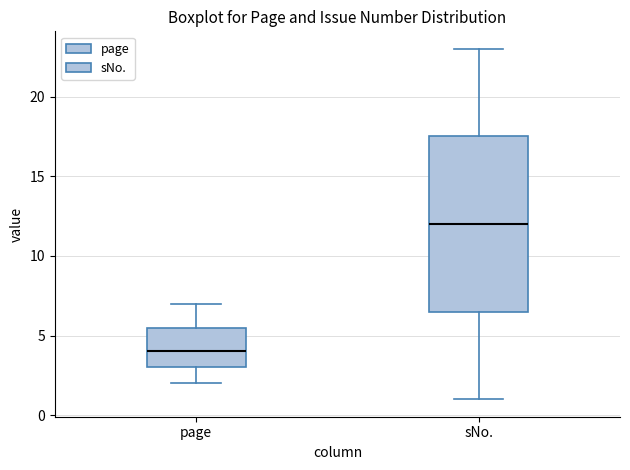

Reading left to right, transcribe this box plot: for each box, give where its median line is, the range the box spans, and where its two whiskers end, as read against the y-axis. The values are not printed on the chart, so give them approximately, as read against the axis.

page: median 4.0, box 3.0 to 5.5, whiskers 2.0 to 7.0
sNo.: median 12.0, box 6.5 to 17.5, whiskers 1.0 to 23.0